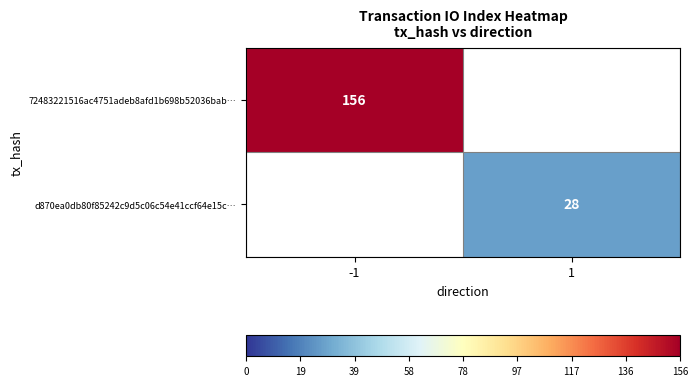

The d870ea0db80f85242c9d5c06c54e41ccf64e15c… series shows 28 at 1. True or false?

True